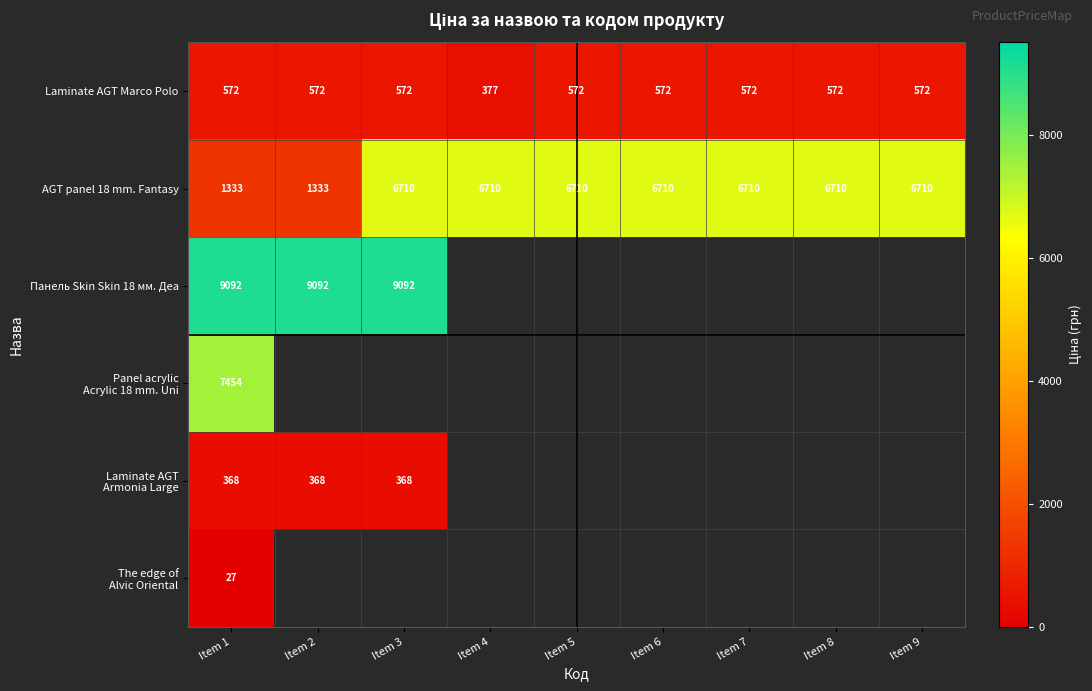

What is the minimum value for Панель Skin Skin 18 мм. Деа?

9092.0